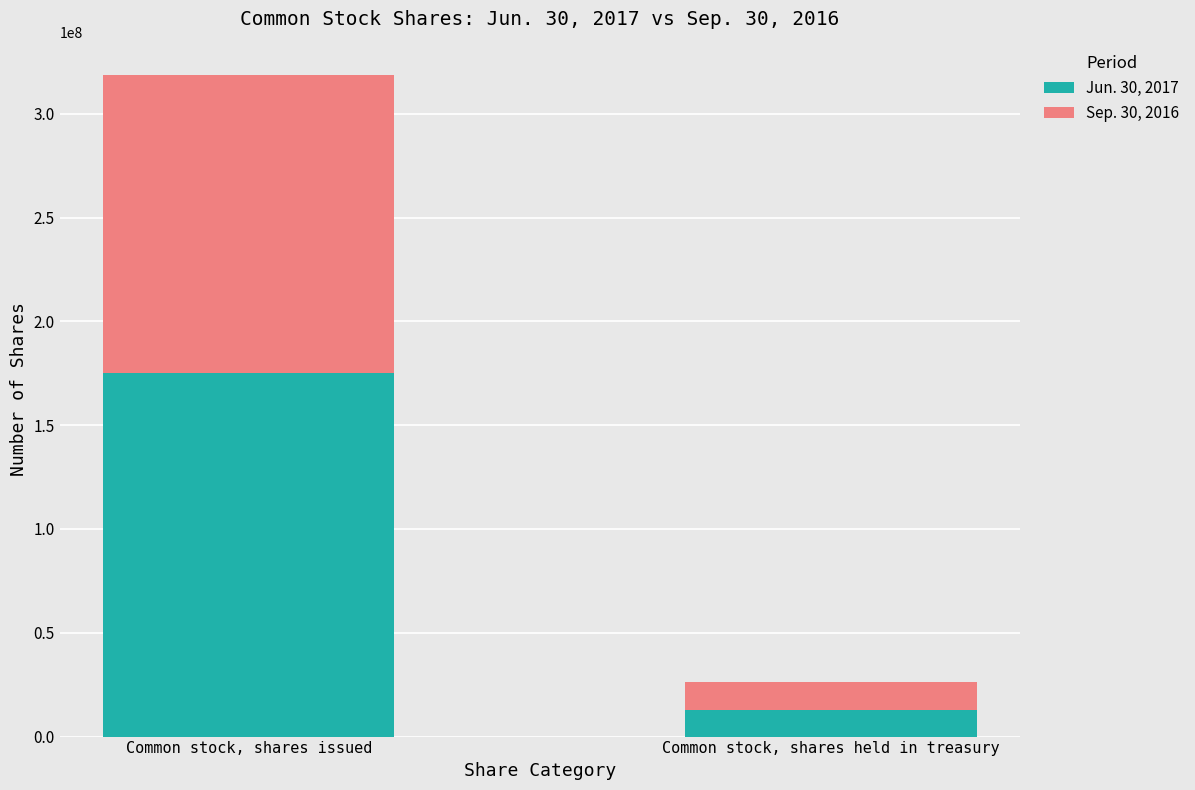

Is it true that Jun. 30, 2017 equals 175000000 at Common stock, shares issued?

True